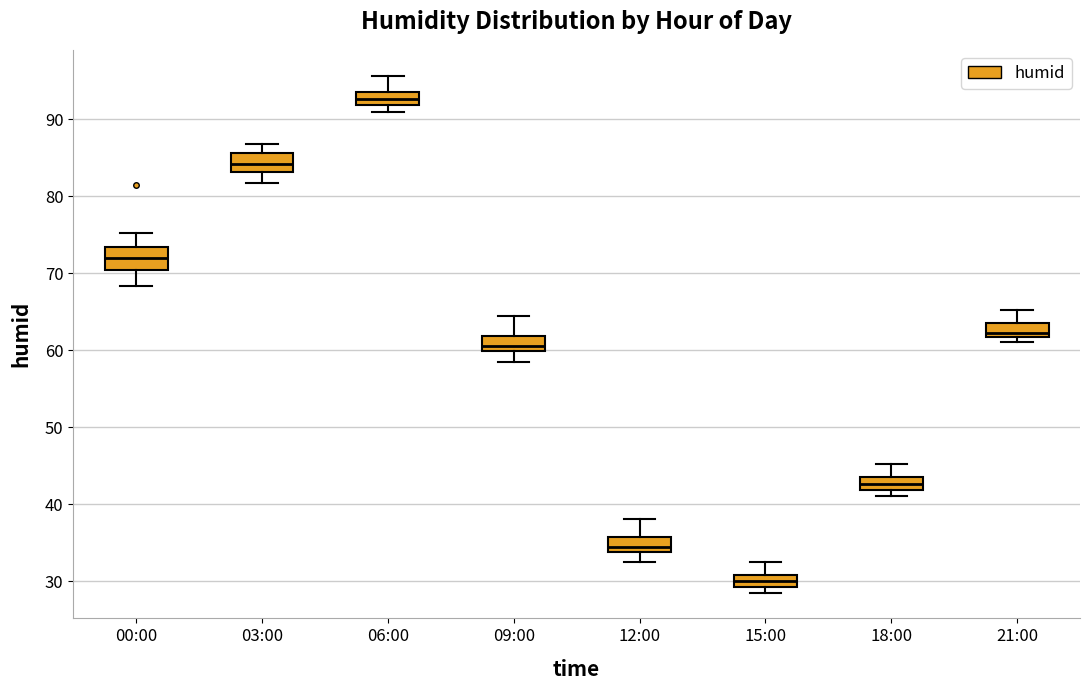

Which box has the lowest median line?

15:00